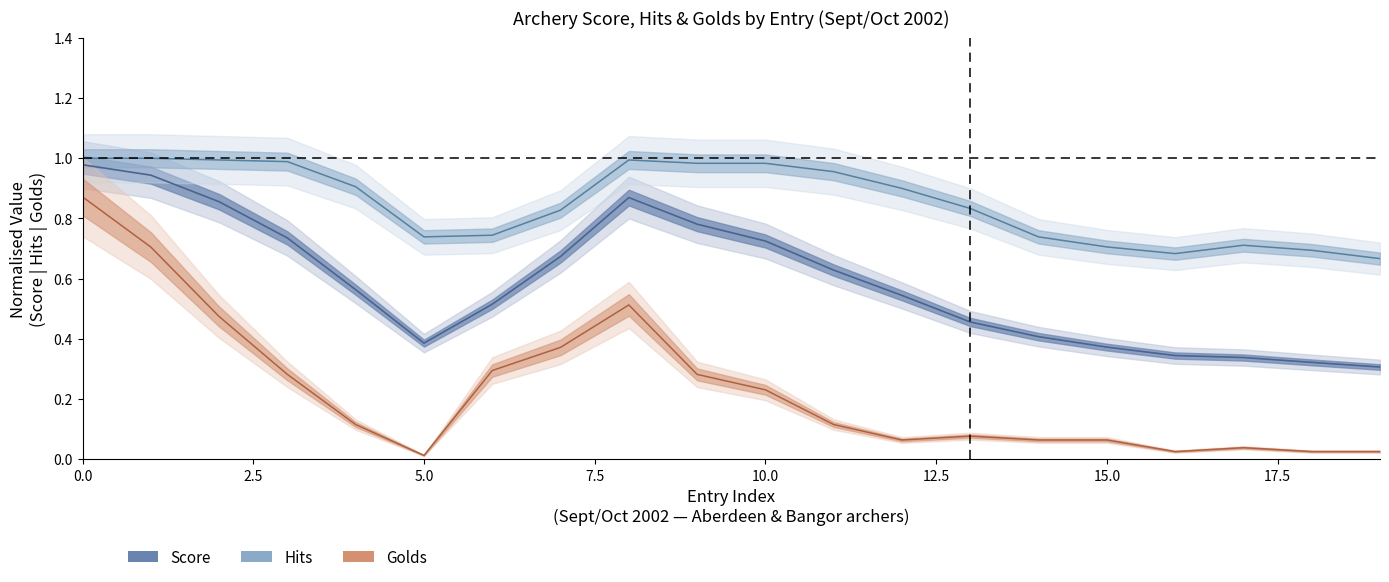

Which series has the largest range (max minus min)?

Golds